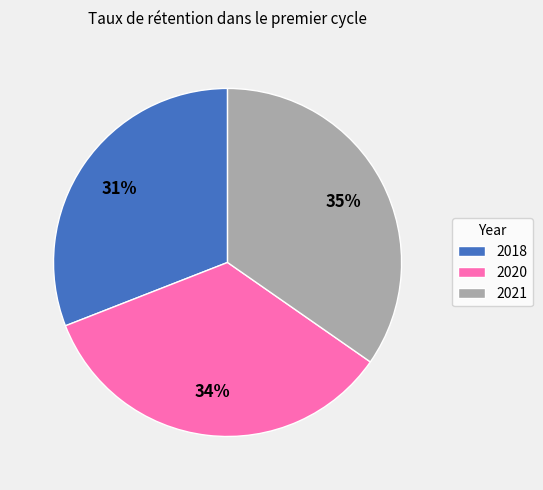

What percentage is the 2018 slice, to the nearest percent?

31%